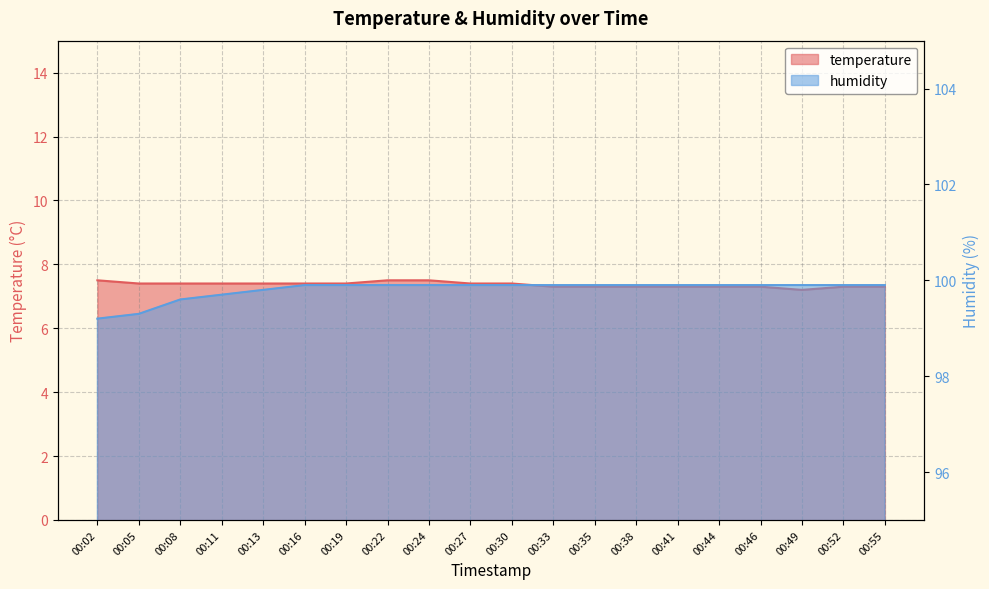

Which series has the widest spread of values?

humidity